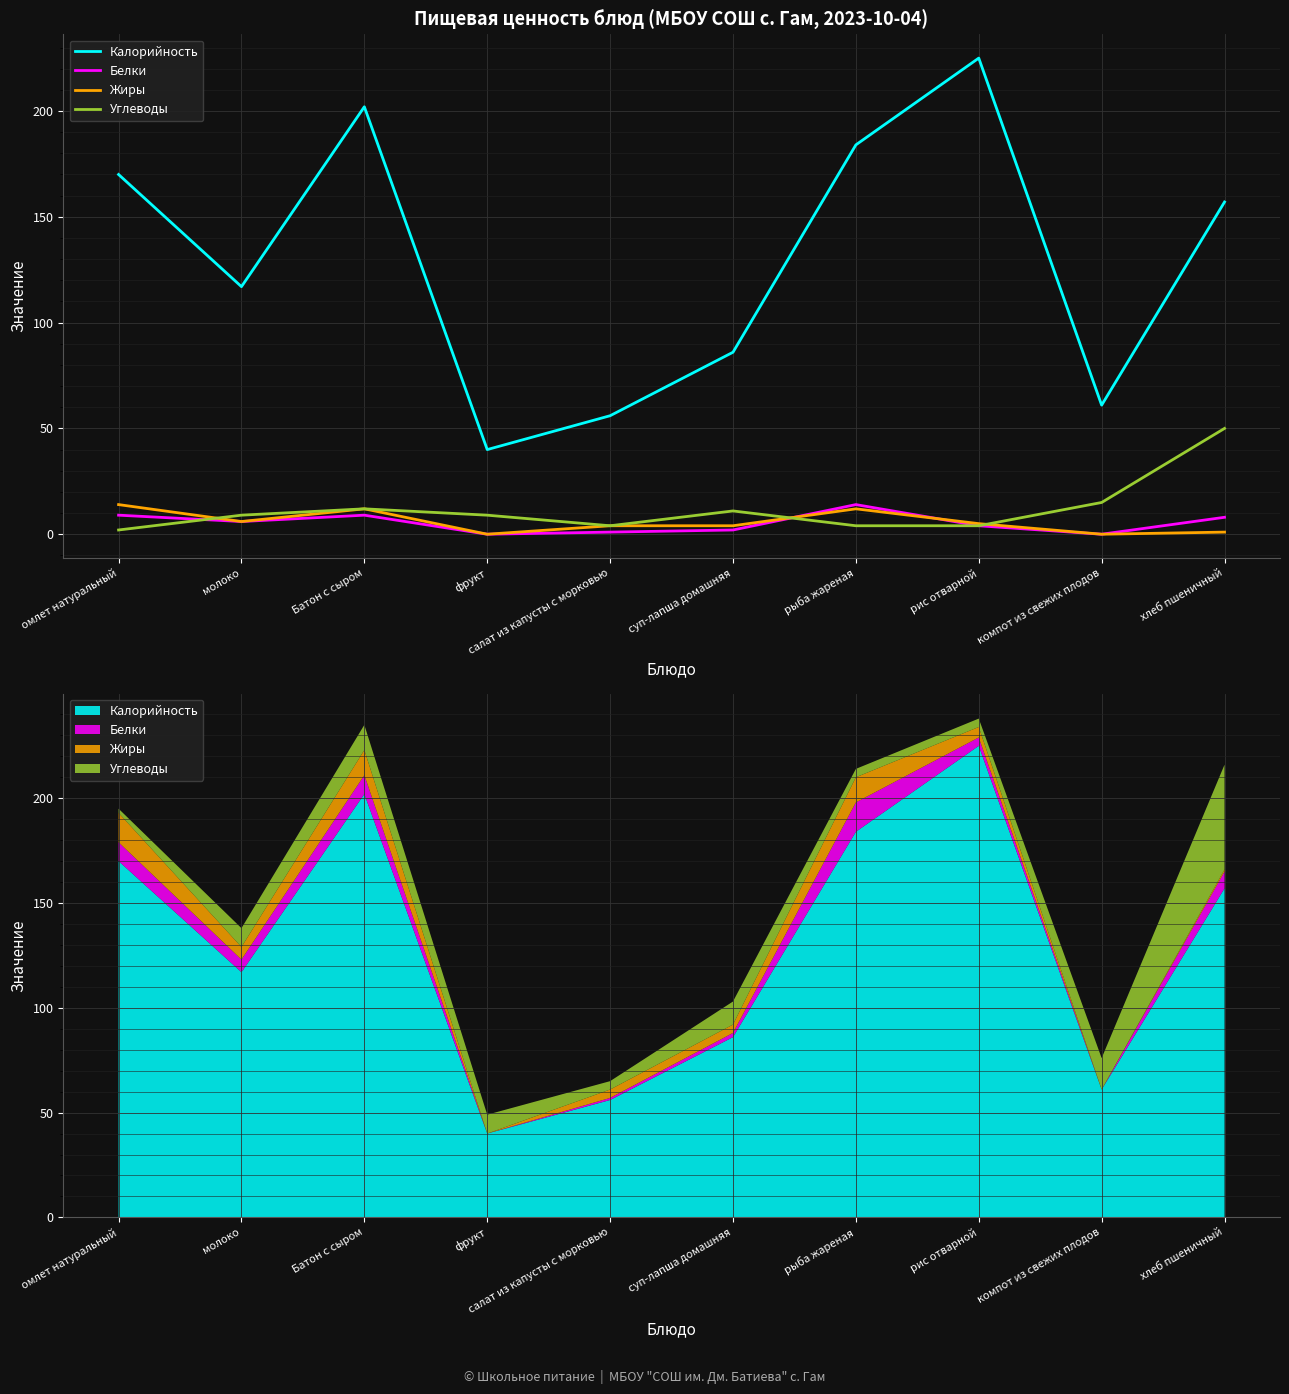

Where is Калорийность nearest to the value 132?

молоко